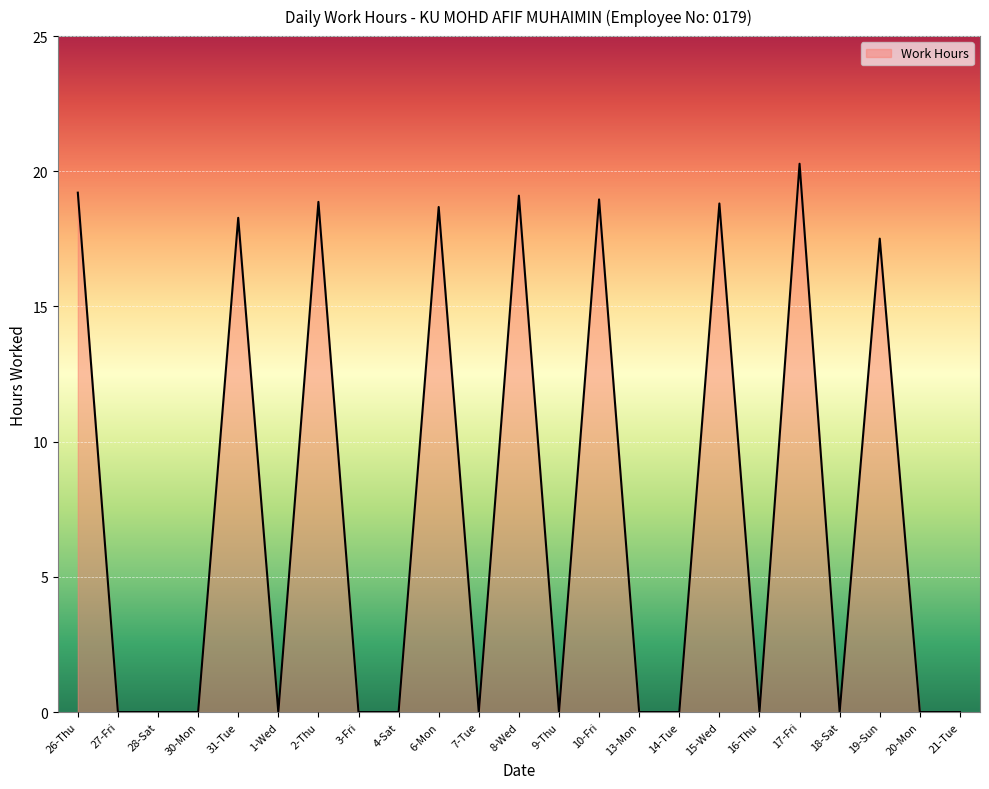

Approximately how many times larger is the value at 2-Thu compared to 17-Fri?

0.9